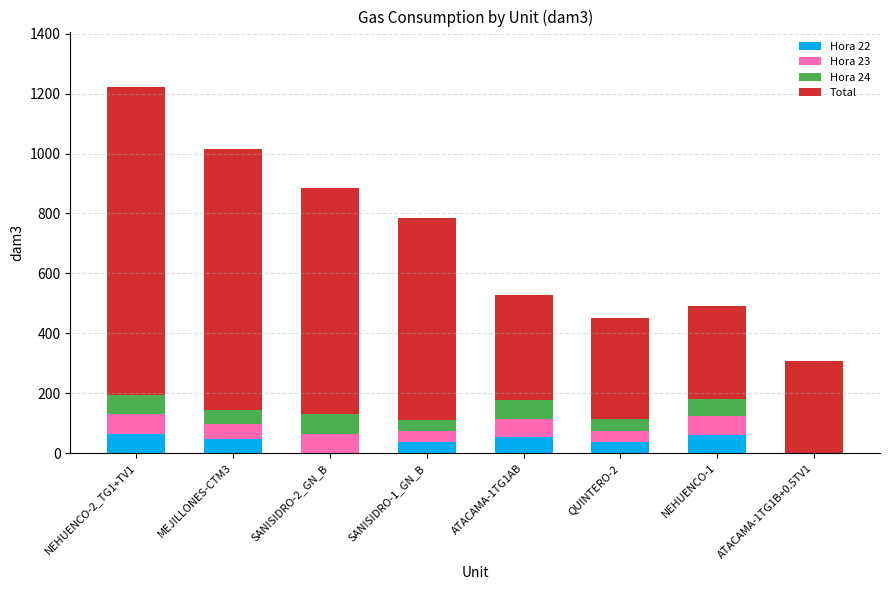

What is the sum of the Hora 22 values at ATACAMA-1TG1B+0.5TV1 and SANISIDRO-1_GN_B?

36.9